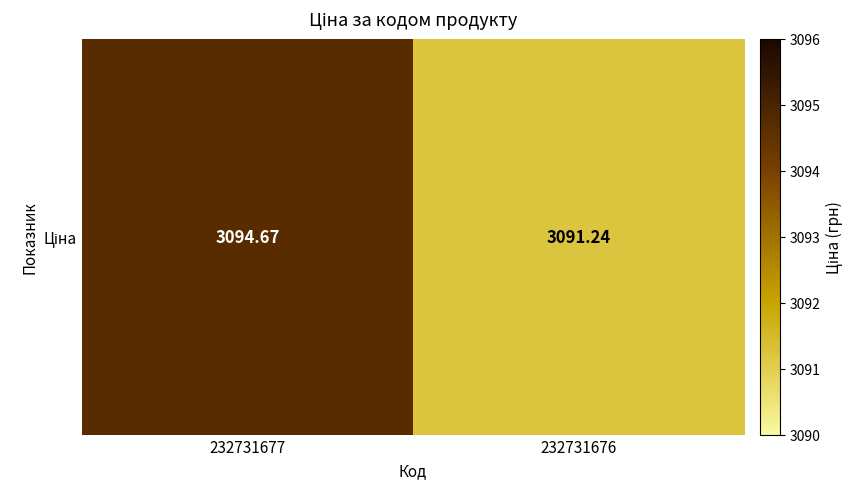

Reading left to right, extract all data points from this chart.

3094.7	3091.2